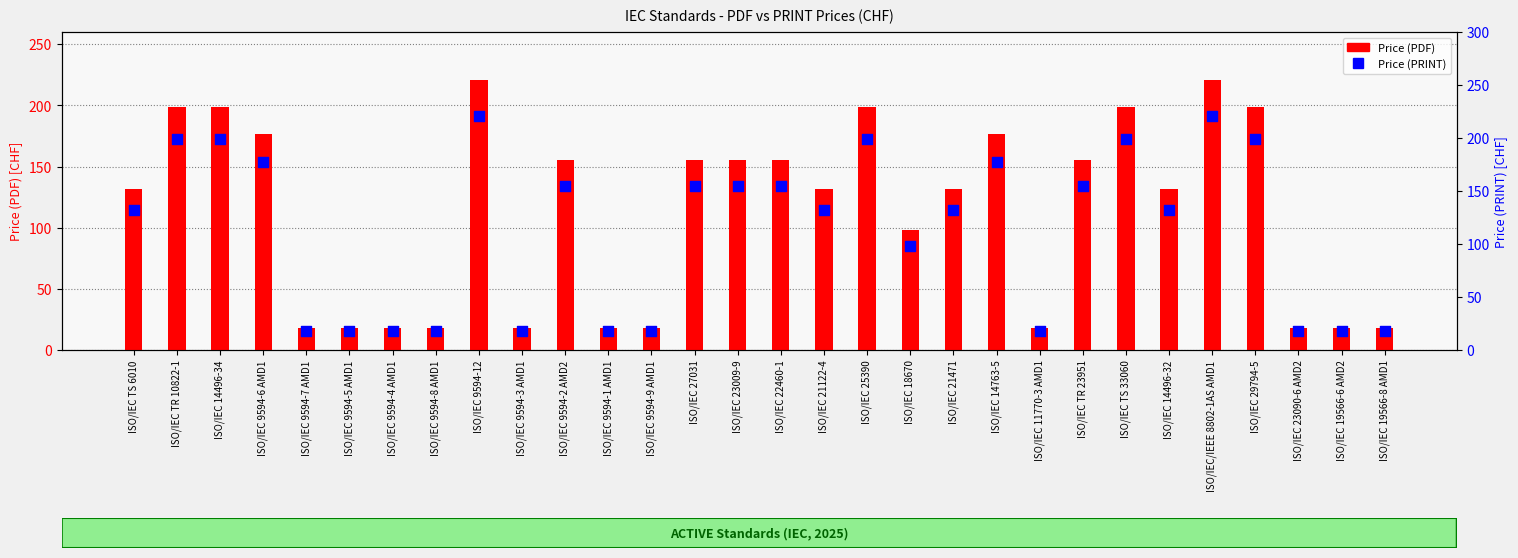

What is the total value across all series at ISO/IEC 9594-9 AMD1?

36